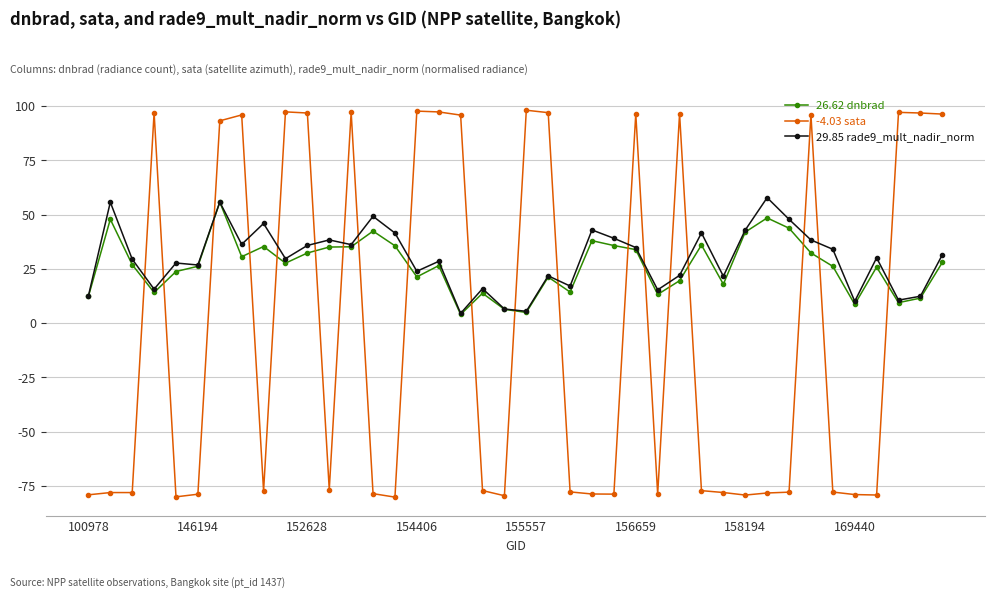

How many data points does each series have?

40